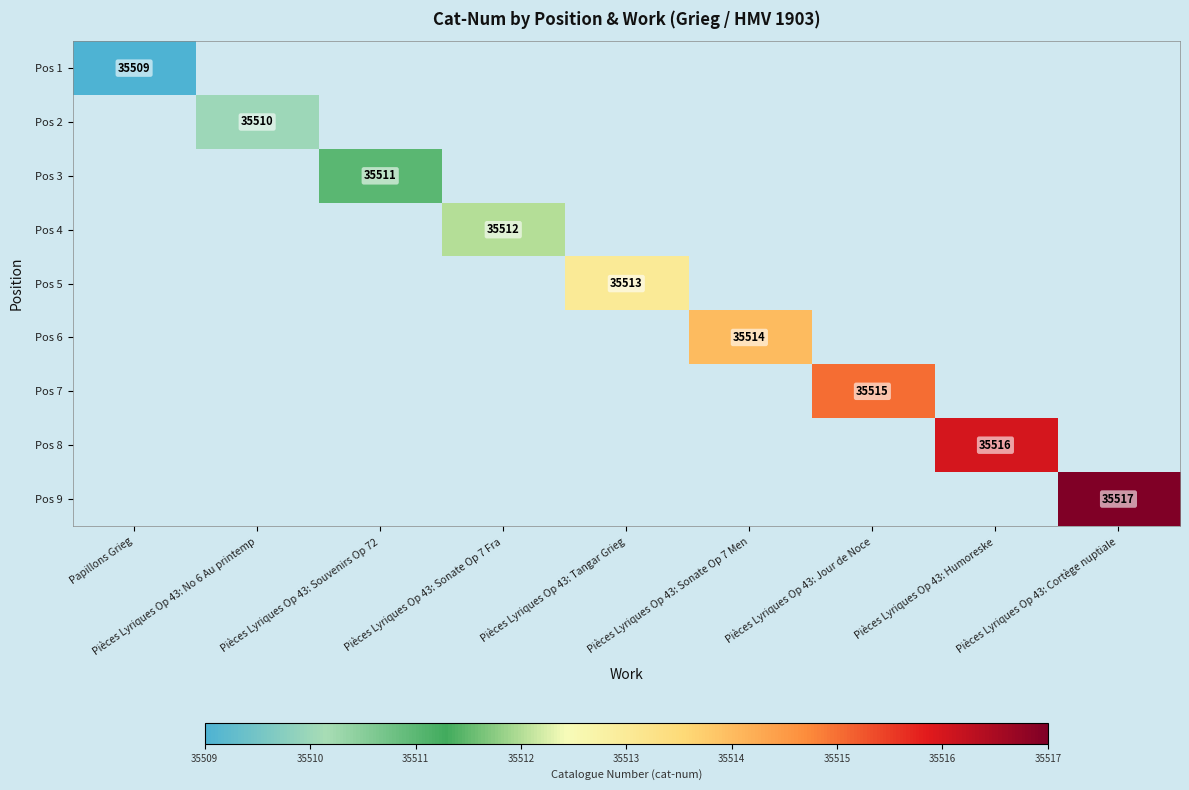

The Pos 9 series shows 35517 at Pièces Lyriques Op 43: Cortège nuptiale. True or false?

True